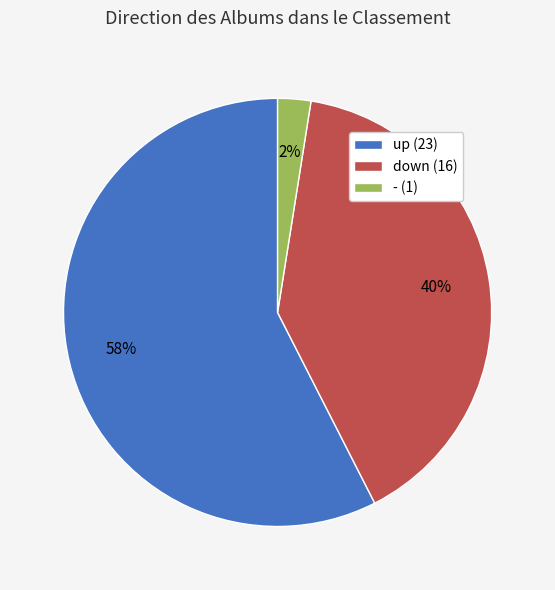

To the nearest percent, what is the average slice percentage?

33%